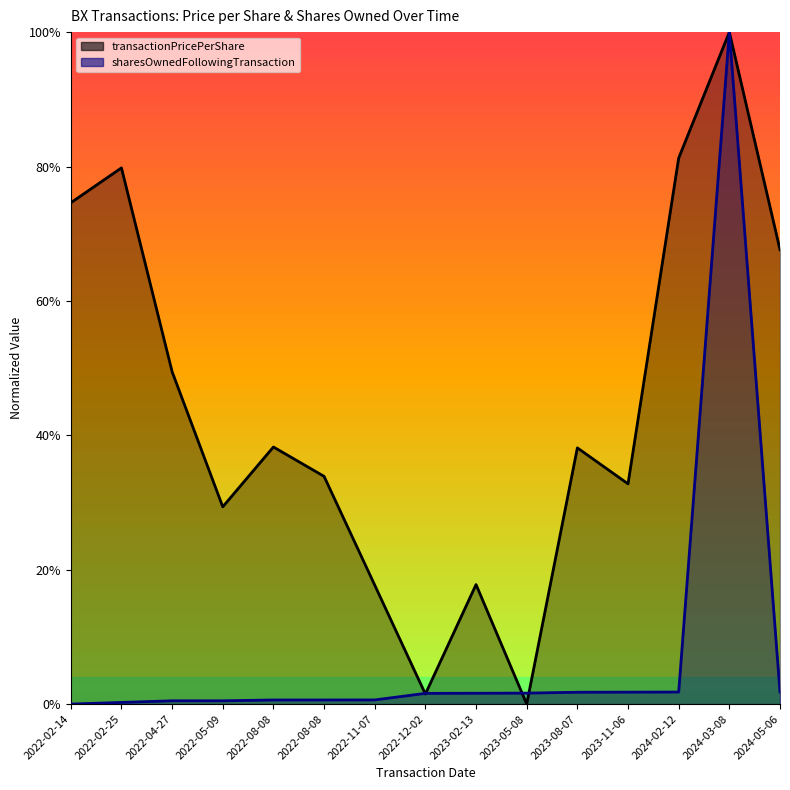

In transactionPricePerShare, how many points are higher than both neighbors (excluding endpoints)?

5